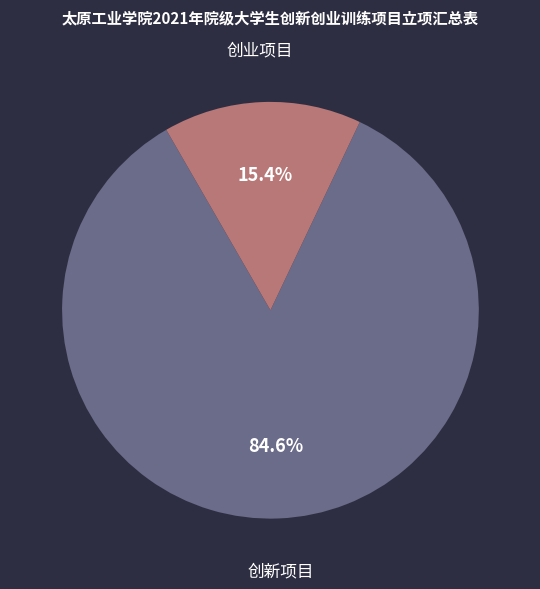

Does any single category account for the majority?

Yes